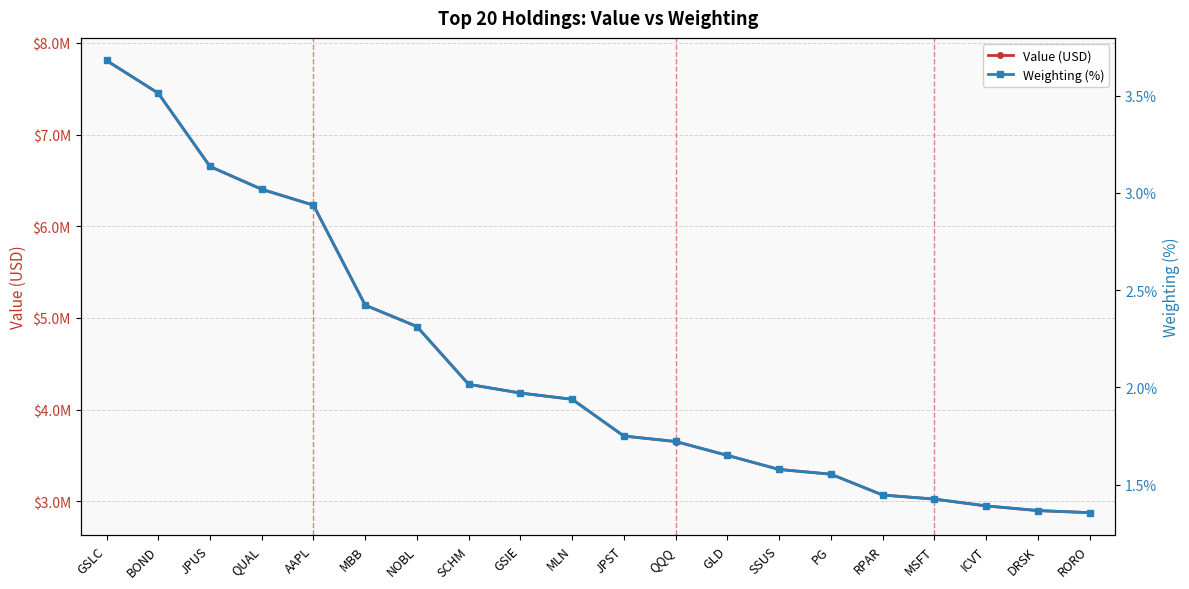

What is the difference between the maximum and minimum values in the Value (USD) series?

4931000.0